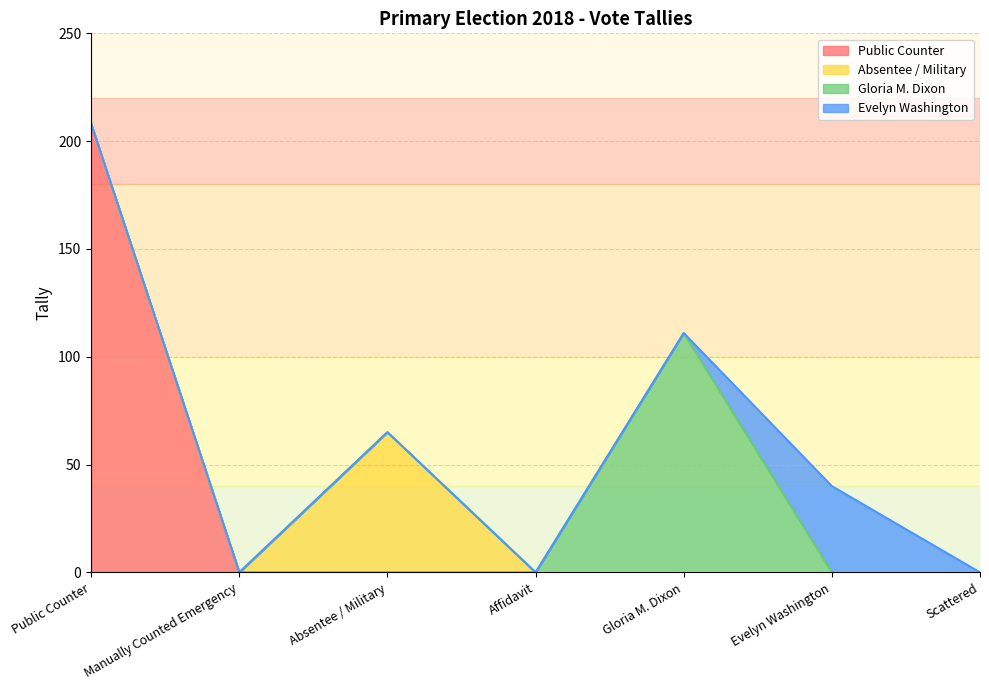

What is the highest value of the Public Counter series?

208